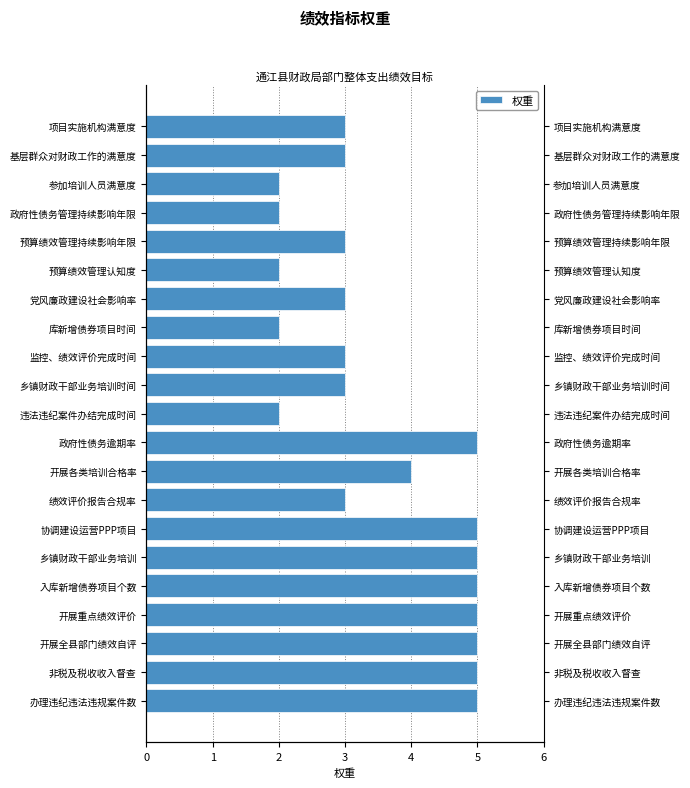

What value does the data have at 绩效评价报告合规率?

3